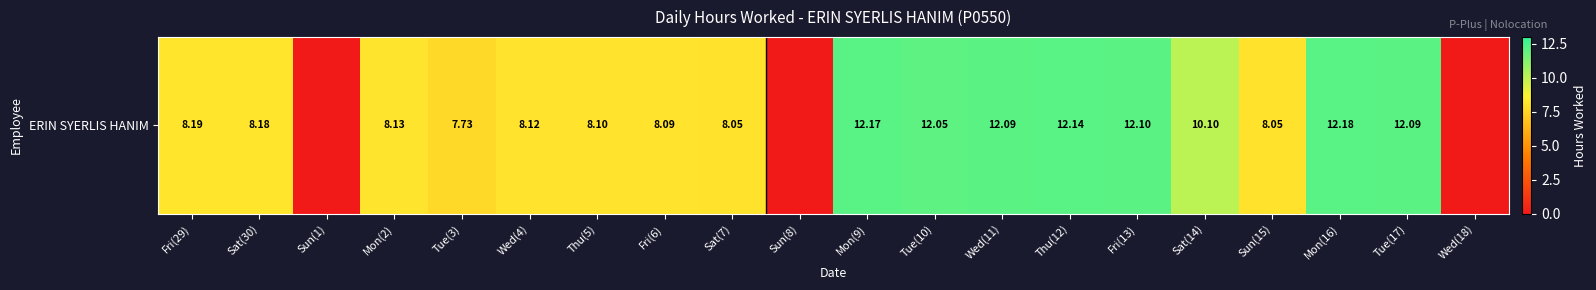

What is the difference between the values at Tue(17) and Mon(2)?

4.0